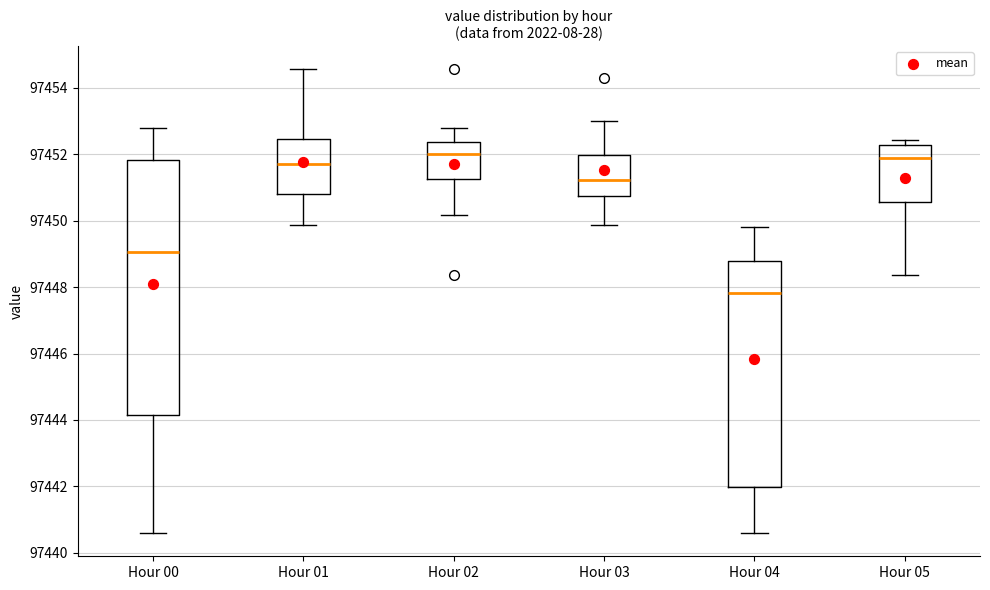

Reading left to right, transcribe this box plot: for each box, give where its median line is, the range the box spans, and where its two whiskers end, as read against the y-axis. The values are not printed on the chart, so give them approximately, as read against the axis.

Hour 00: median 97449.0, box 97444.2 to 97451.8, whiskers 97440.6 to 97452.8
Hour 01: median 97451.8, box 97450.8 to 97452.4, whiskers 97449.8 to 97454.6
Hour 02: median 97452.0, box 97451.2 to 97452.4, whiskers 97450.2 to 97452.8
Hour 03: median 97451.2, box 97450.8 to 97452.0, whiskers 97449.8 to 97453.0
Hour 04: median 97447.8, box 97442.0 to 97448.8, whiskers 97440.6 to 97449.8
Hour 05: median 97451.8, box 97450.6 to 97452.2, whiskers 97448.4 to 97452.4